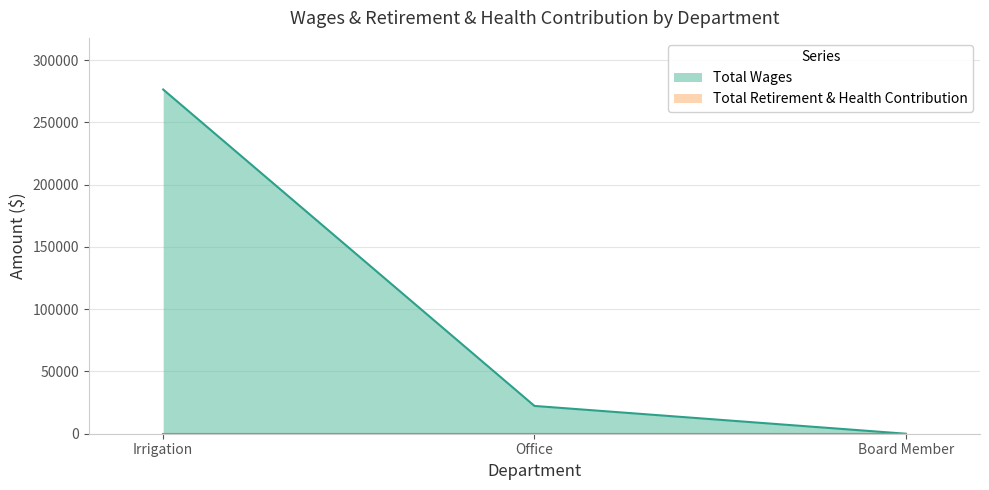

What is the sum of the values at Board Member and Office?

22302